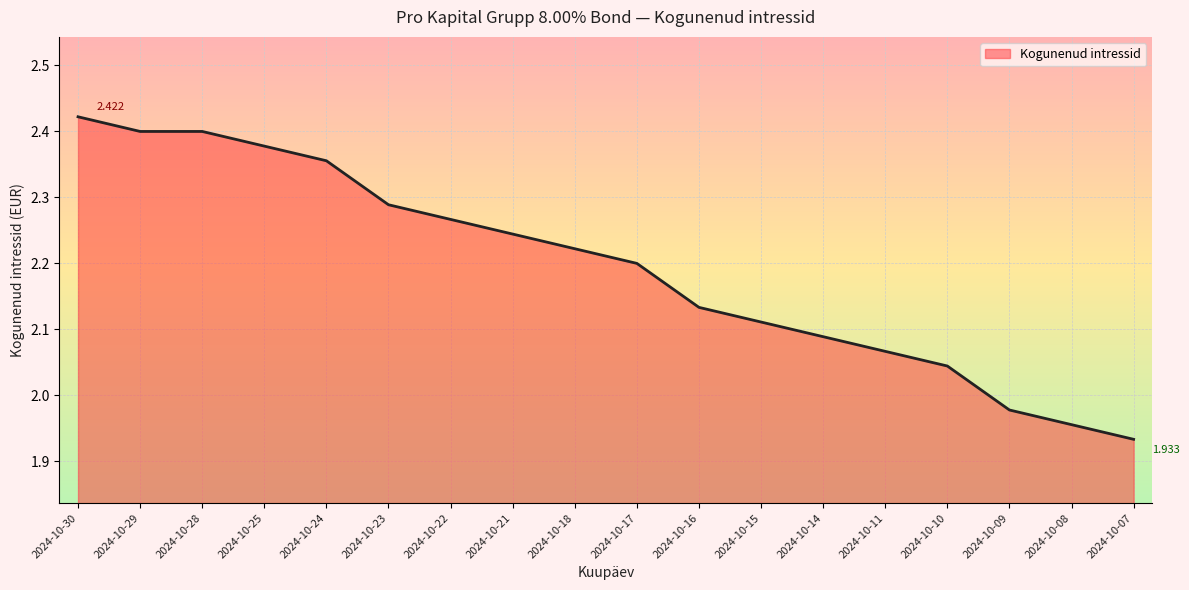

Rank the categories by value from highest to lowest.

2024-10-30, 2024-10-29, 2024-10-28, 2024-10-25, 2024-10-24, 2024-10-23, 2024-10-22, 2024-10-21, 2024-10-18, 2024-10-17, 2024-10-16, 2024-10-15, 2024-10-14, 2024-10-11, 2024-10-10, 2024-10-09, 2024-10-08, 2024-10-07